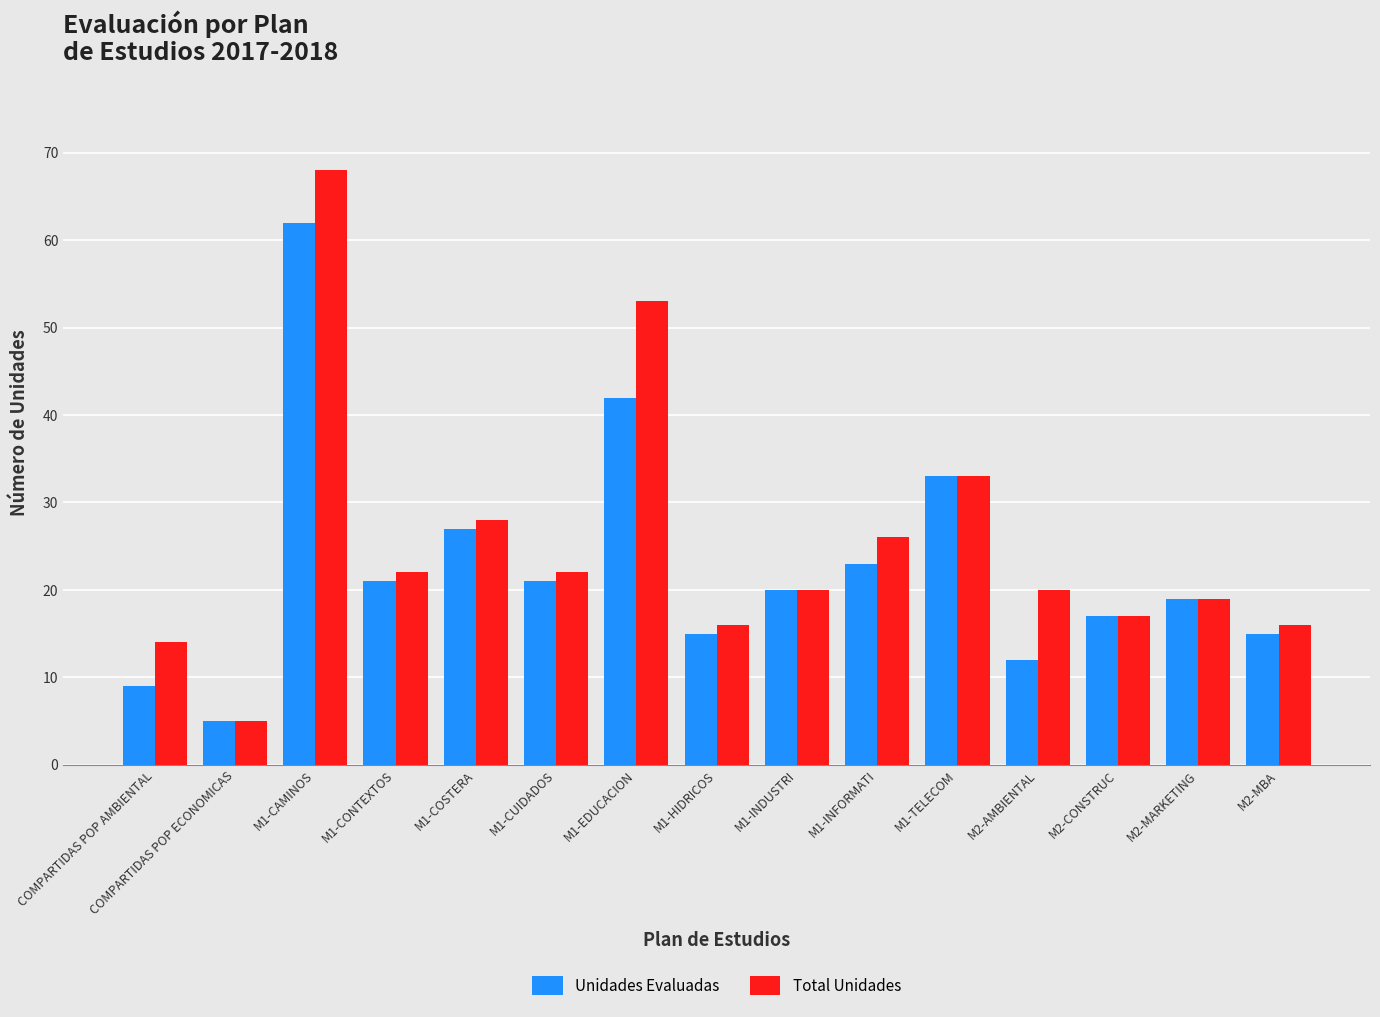

How many groups of bars are there?

15